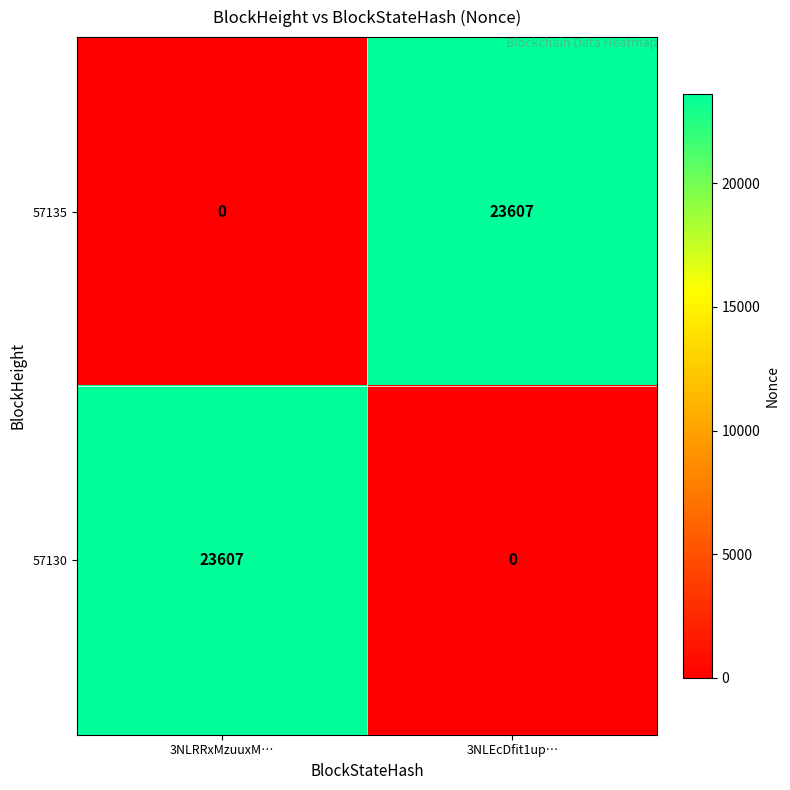

True or false: 57135 has a value of 23607 at 3NLEcDfit1up….

True